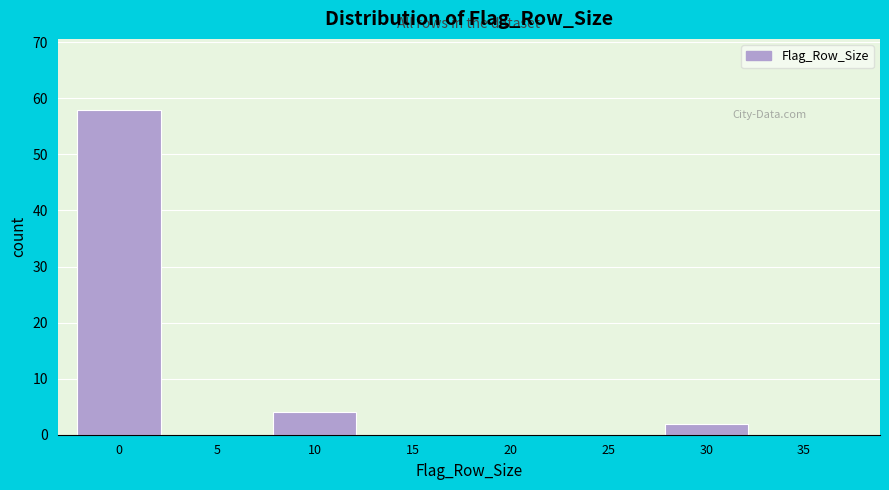

Reading right to left, transcribe all the data shown in this chart.

35=0	30=2	25=0	20=0	15=0	10=4	5=0	0=58